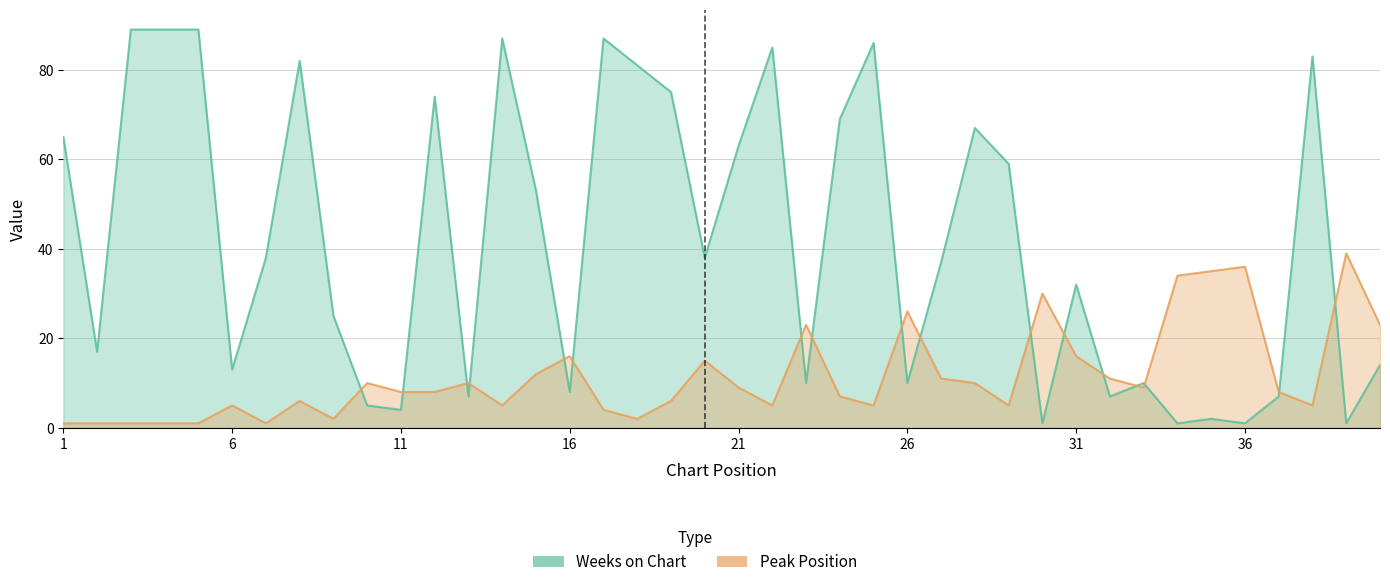

What is the average value of the Weeks on Chart series?

42